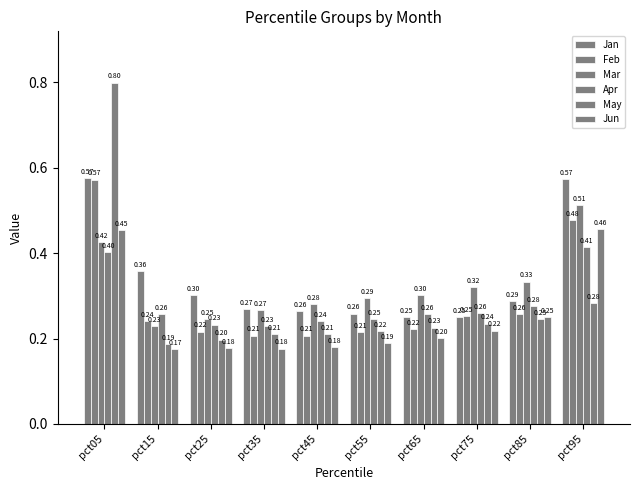

Between pct95 and pct65, which is larger?

pct95